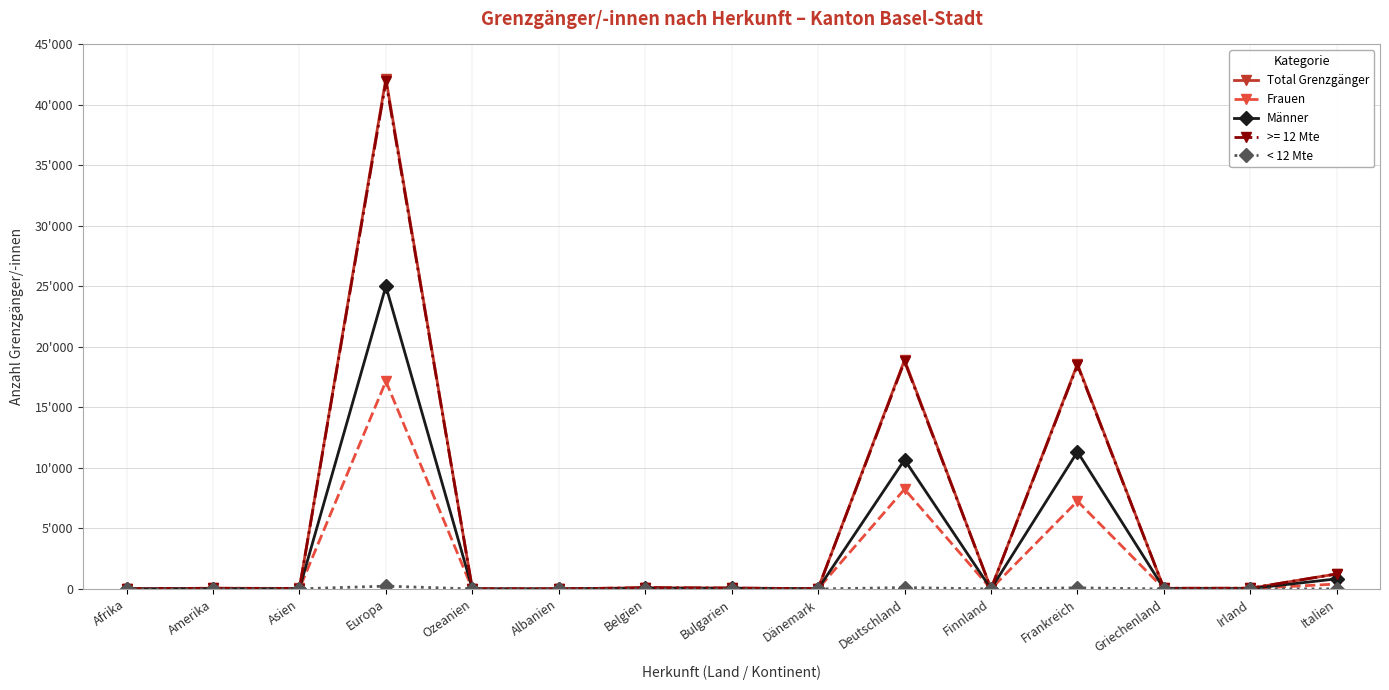

Which series has the largest range (max minus min)?

Total Grenzgänger